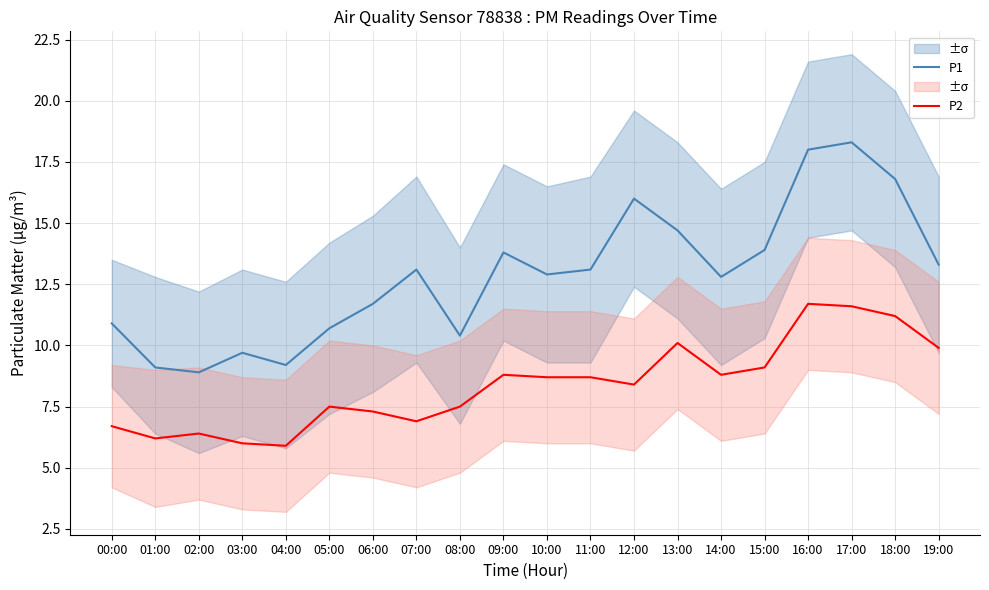

What is the label of the 11th point from the left?

10:00